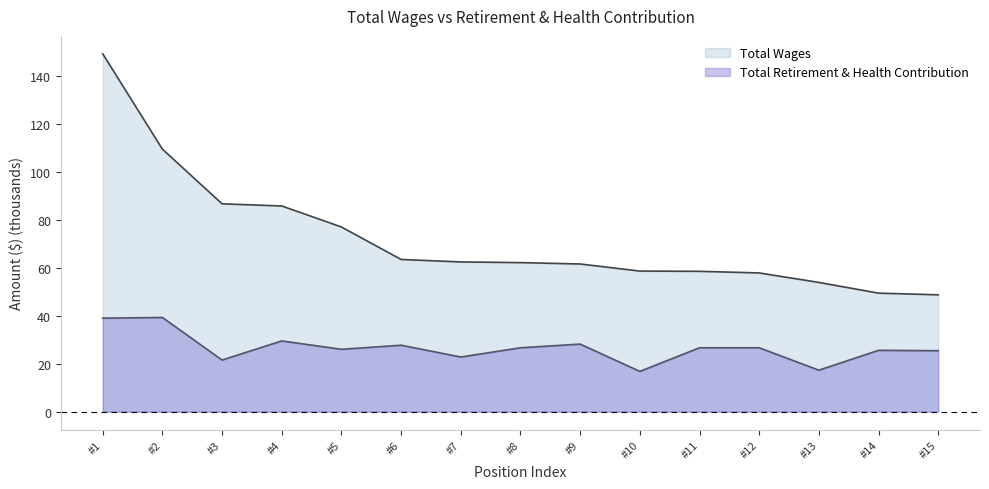

How many data points in Total Wages are above 62?

8